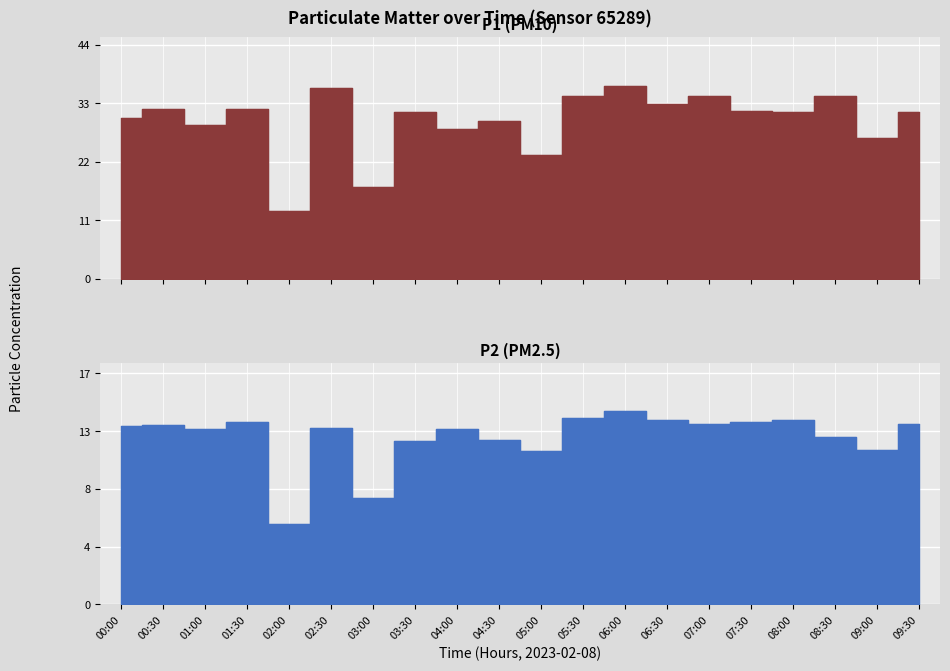

Which category has the lowest value across all series?

02:00